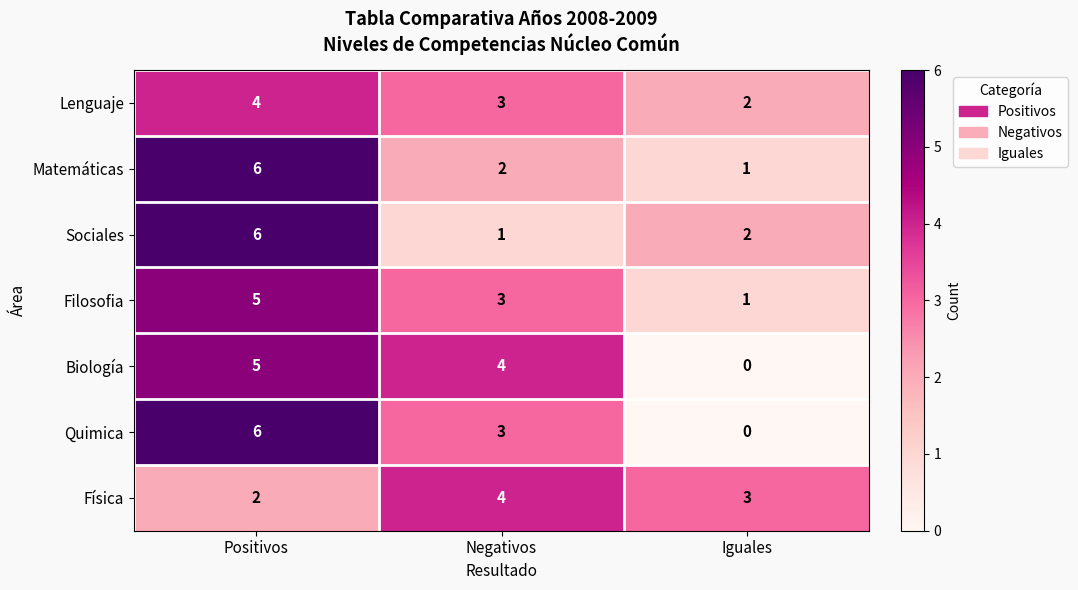

Reading right to left, what are all the values shown in this chart?

Lenguaje: 2	3	4
Matemáticas: 1	2	6
Sociales: 2	1	6
Filosofia: 1	3	5
Biología: 0	4	5
Quimica: 0	3	6
Física: 3	4	2